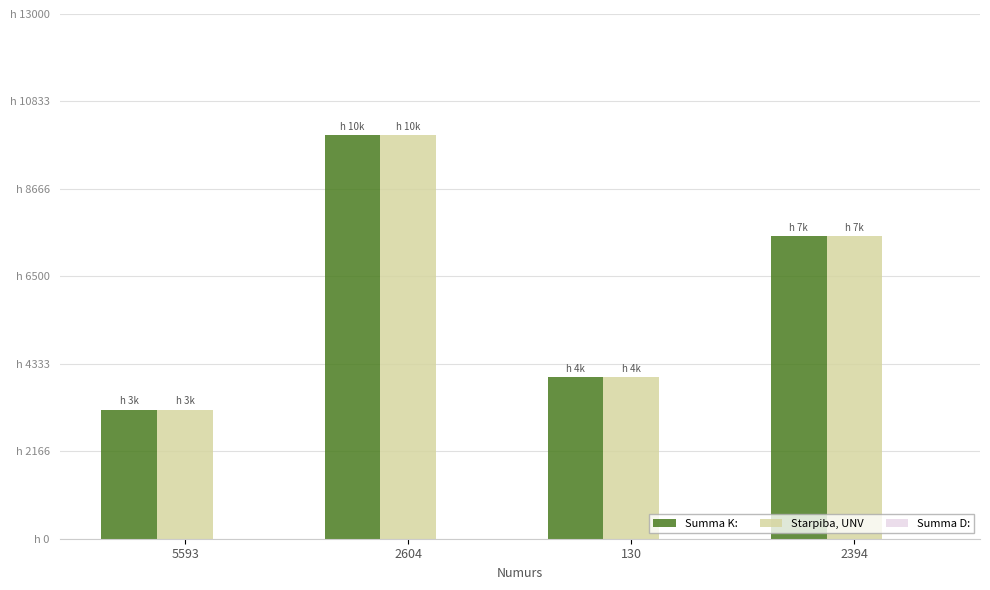

Does the chart contain stacked bars?

No